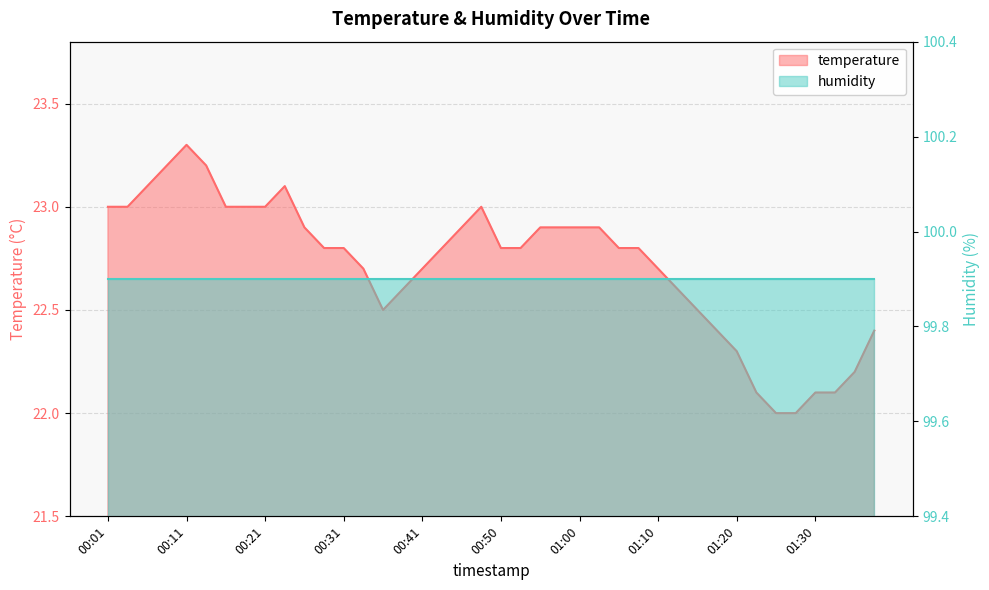

Count the number of categories in the chart.

40